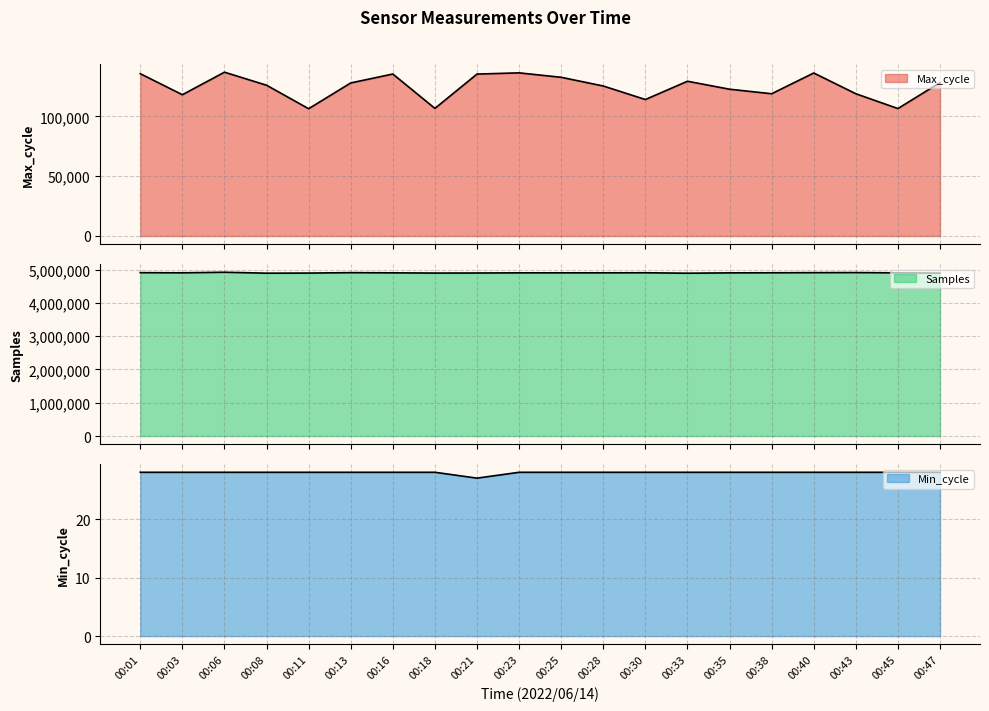

True or false: Min_cycle has more than 1 interior local peaks.

False